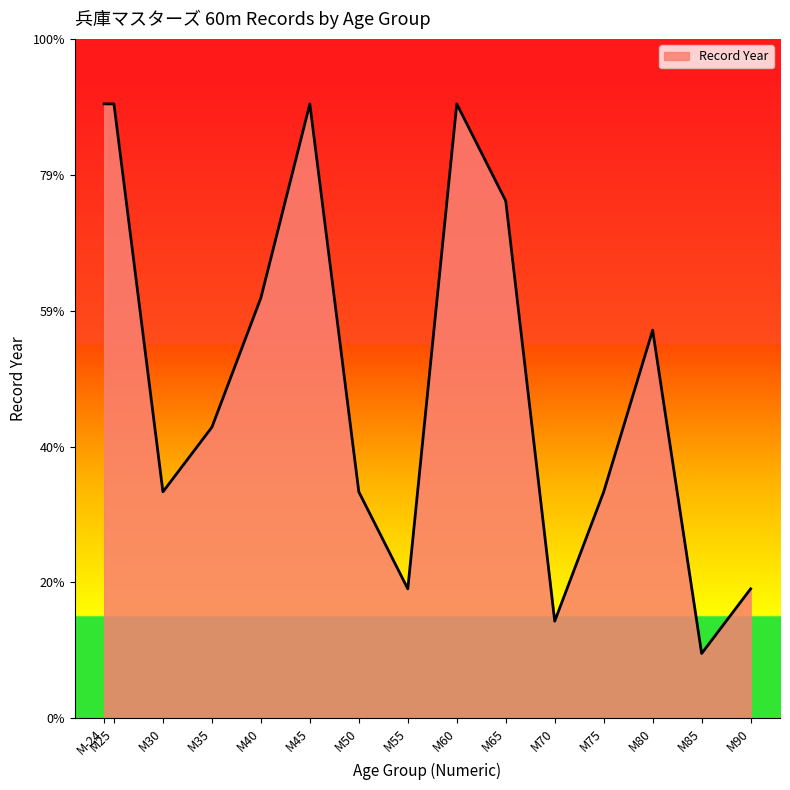

What is the sum of all values?

30190